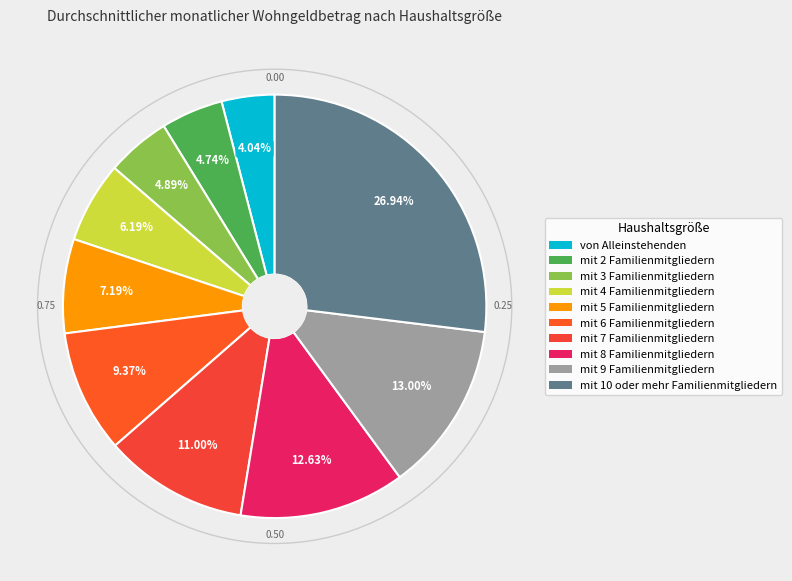

To the nearest percent, what is the average slice percentage?

10%